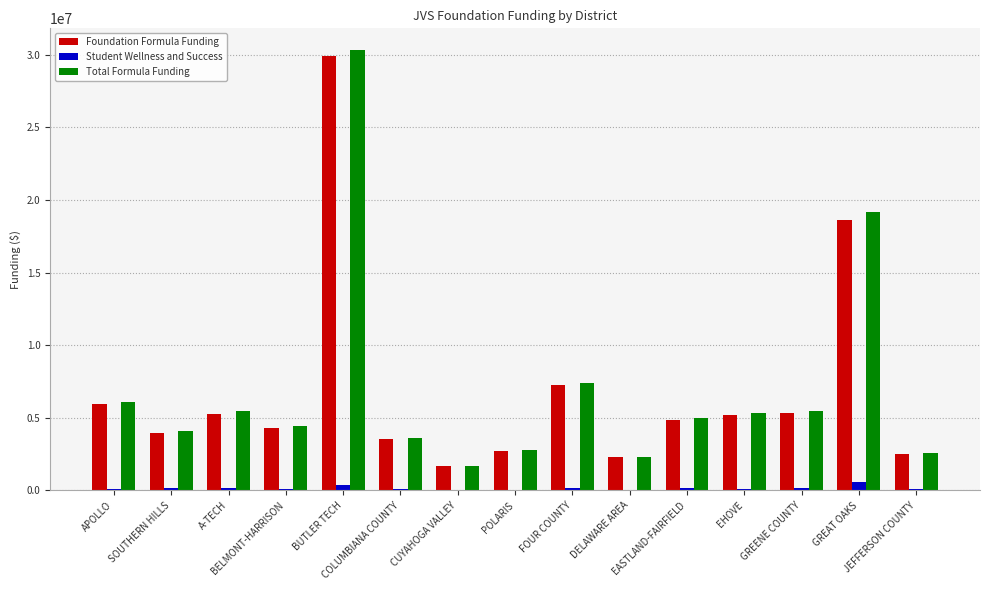

What is the maximum value shown in the chart?

30296514.3